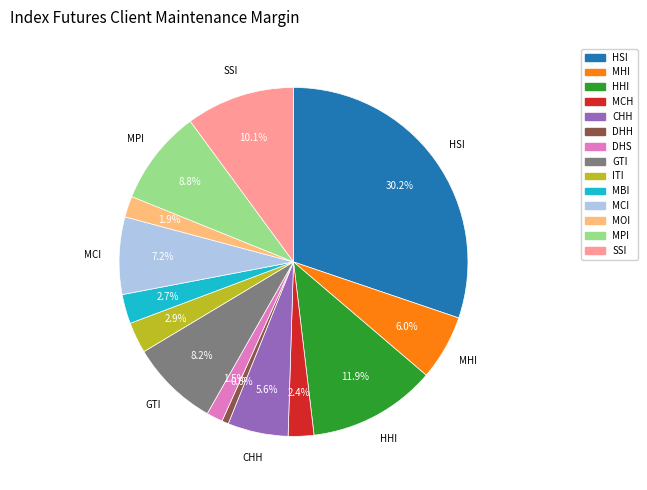

What is the ratio of the value at DHS to the value at MBI?

0.6